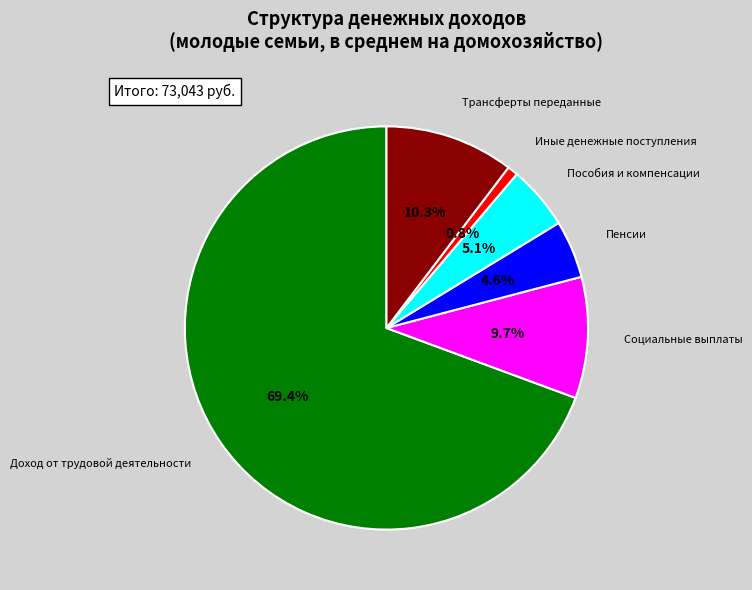

Is there any slice that represents more than half of the pie?

Yes